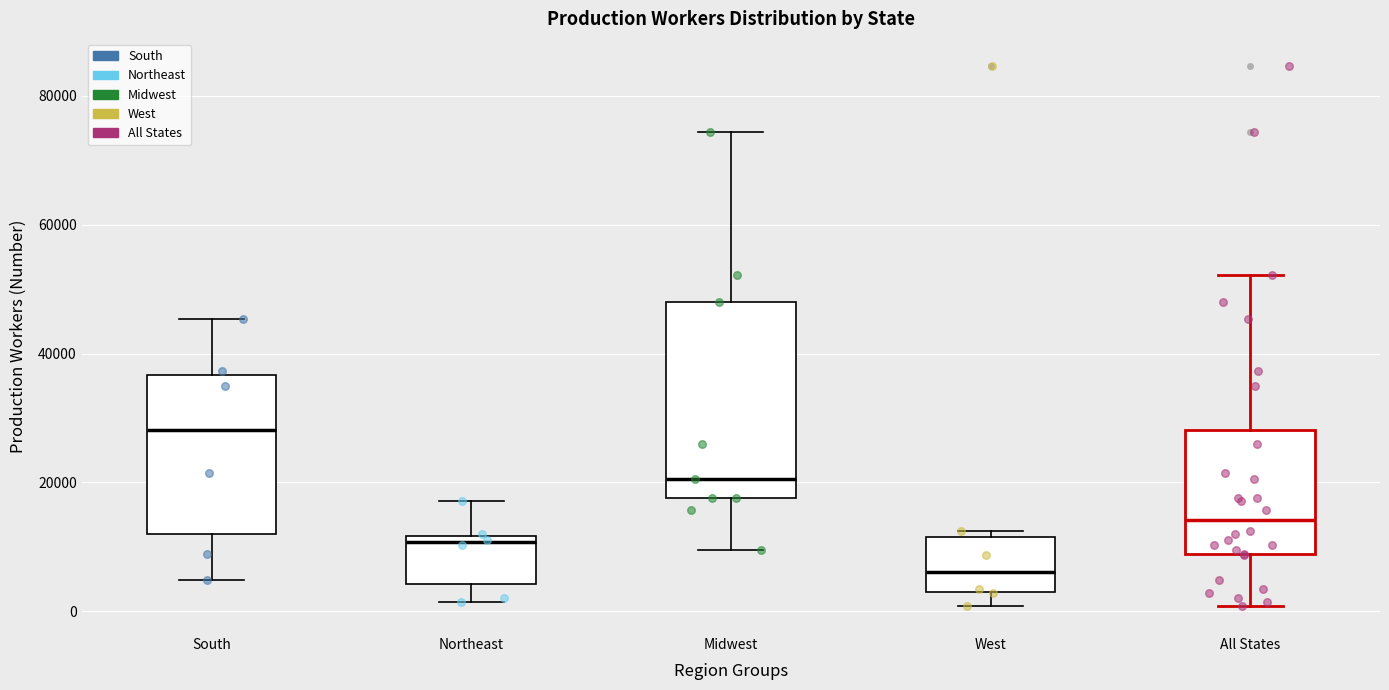

Reading left to right, read every box against the y-axis: the position of its median line, the range the box covers, and the ends of its whiskers. The values are not printed on the chart, so give them approximately, as read against the axis.

South: median 28000, box 12000 to 36000, whiskers 4000 to 46000
Northeast: median 10000, box 4000 to 12000, whiskers 2000 to 18000
Midwest: median 20000, box 18000 to 48000, whiskers 10000 to 74000
West: median 6000, box 4000 to 12000, whiskers 0 to 12000 (just above the box's upper edge)
All States: median 14000, box 8000 to 28000, whiskers 0 to 52000